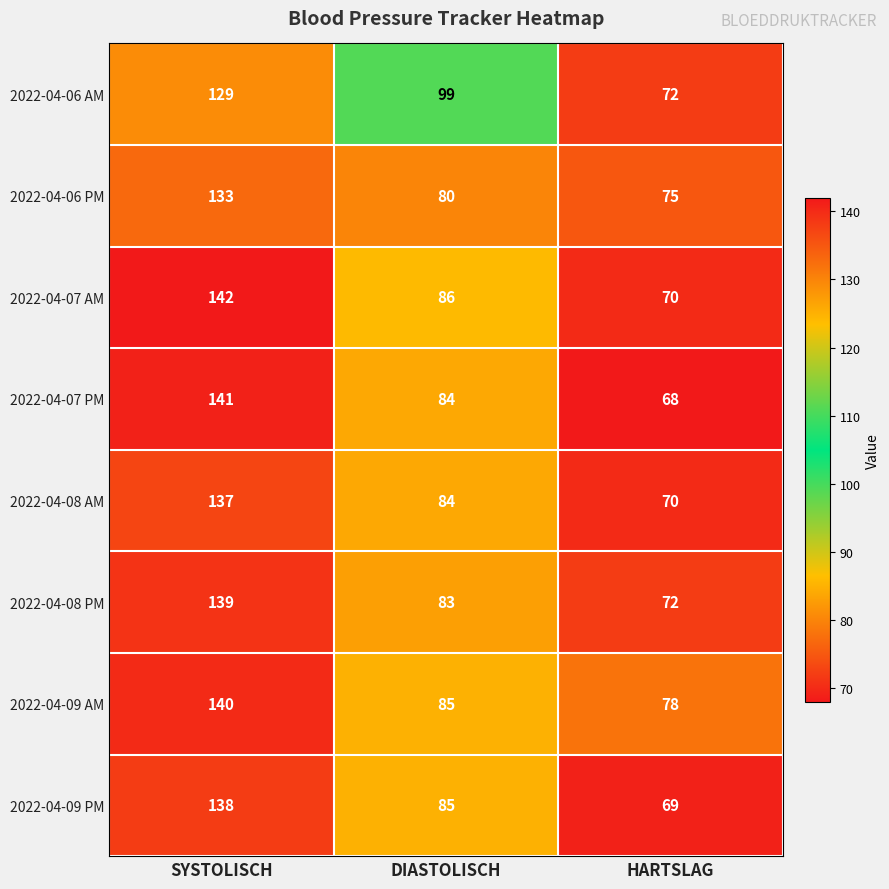

At how many categories does at least one series exceed 110?

1